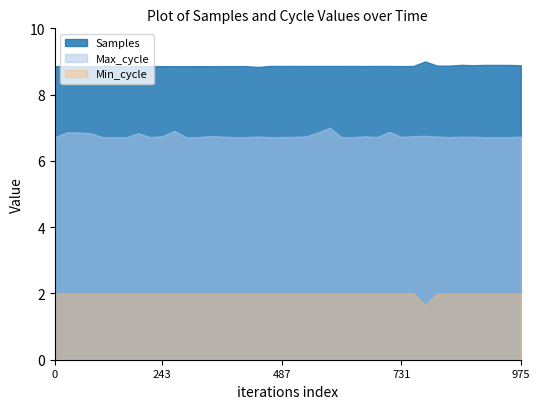

What is the difference between the highest and lowest values at 243?

6.9